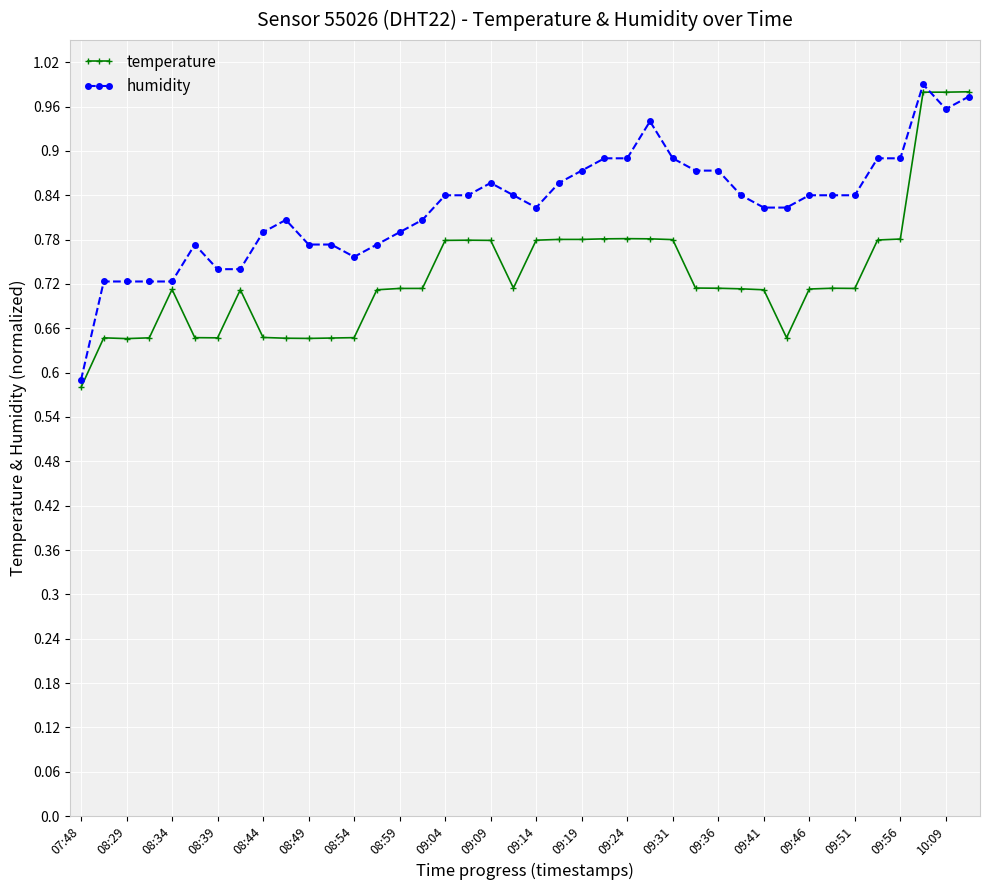

Which series has the largest total across all categories?

humidity